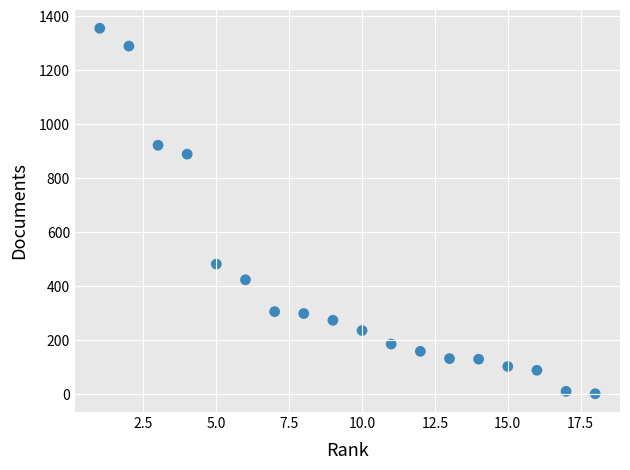

What is the range of X values (max minus min)?

17